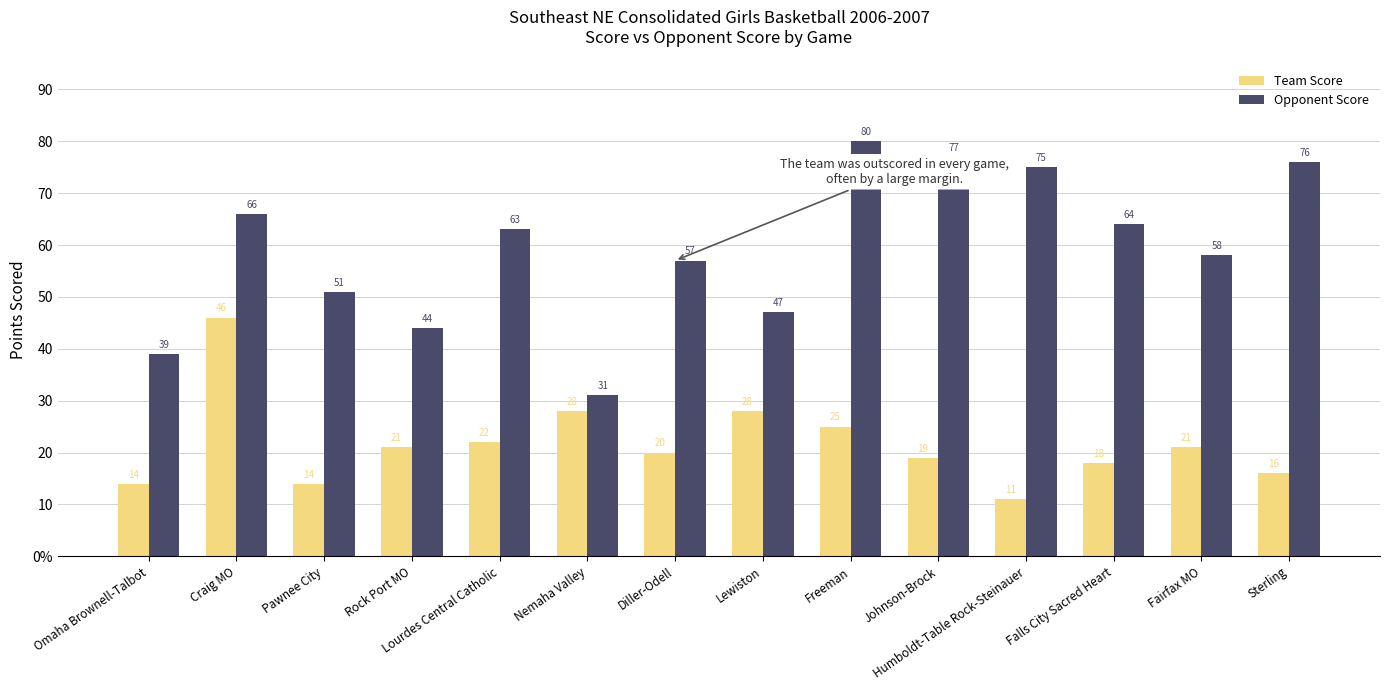

What is the minimum value for Team Score?

11